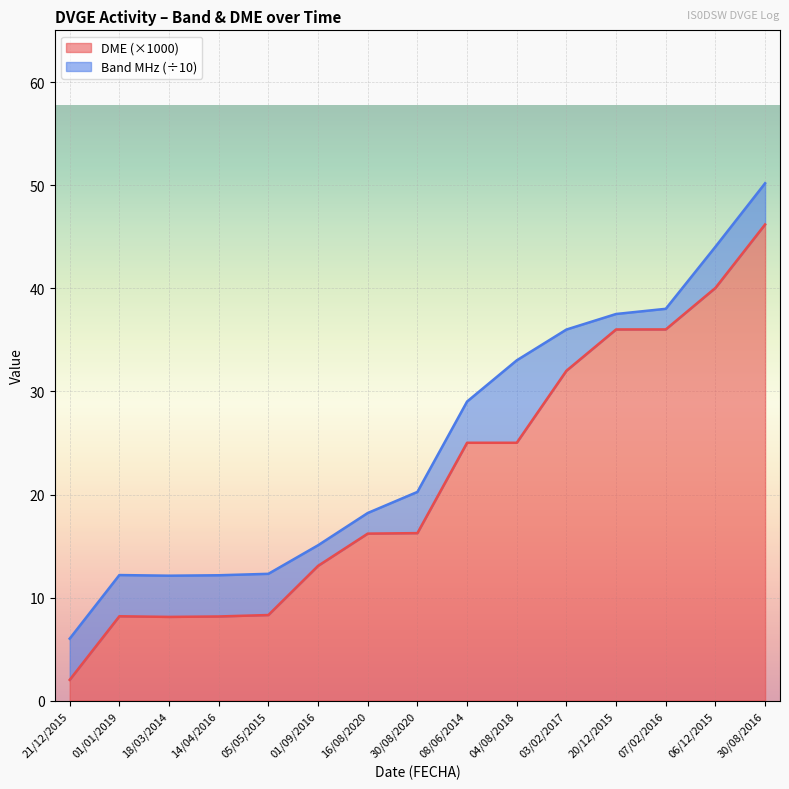

Which has a higher value, 03/02/2017 or 08/06/2014?

03/02/2017